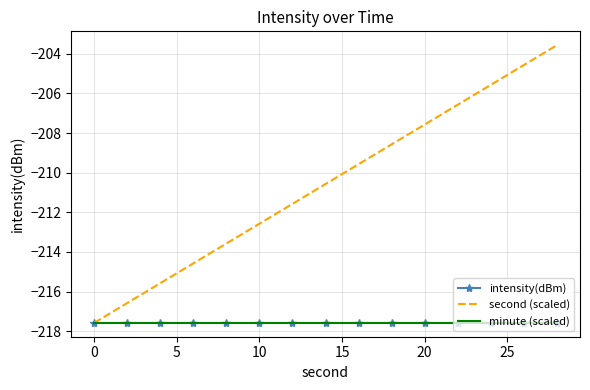

How many data points does each series have?

15